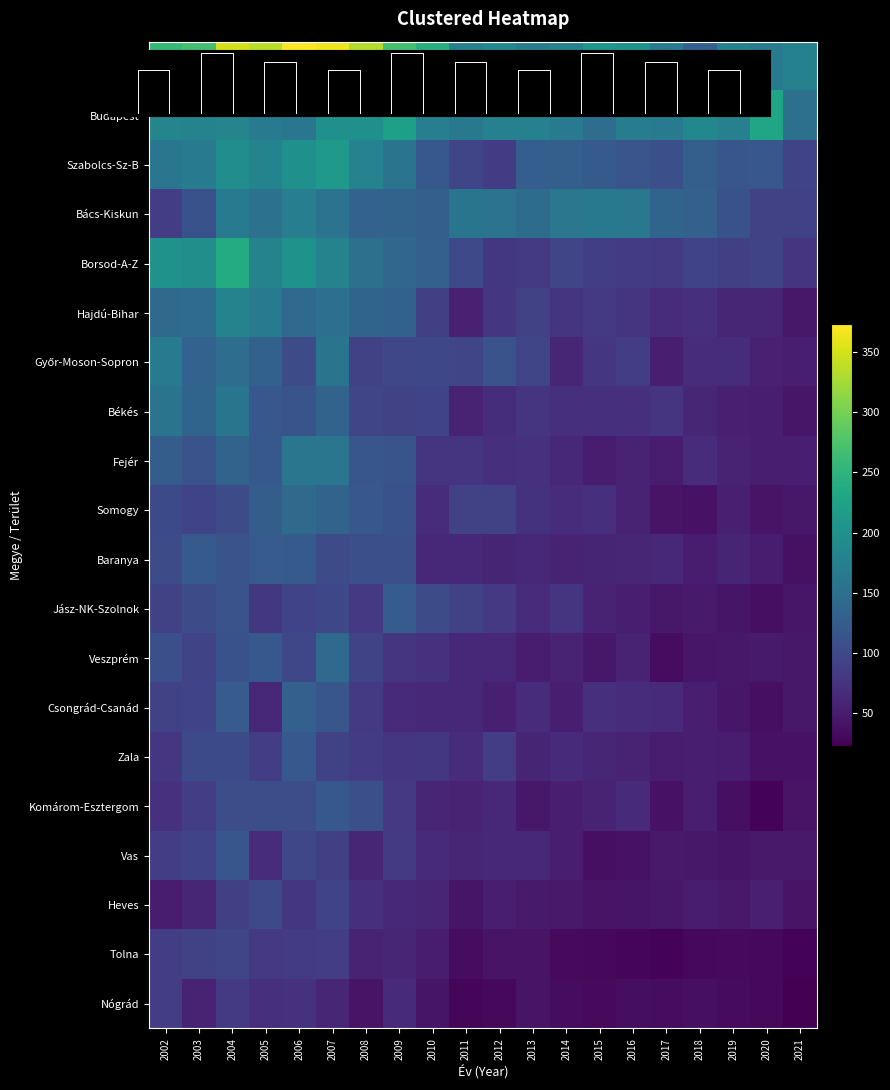

List the labels in order of Borsod-A-Z value, smallest first.

2021, 2012, 2017, 2013, 2016, 2015, 2019, 2018, 2020, 2014, 2011, 2010, 2009, 2008, 2005, 2007, 2003, 2006, 2002, 2004